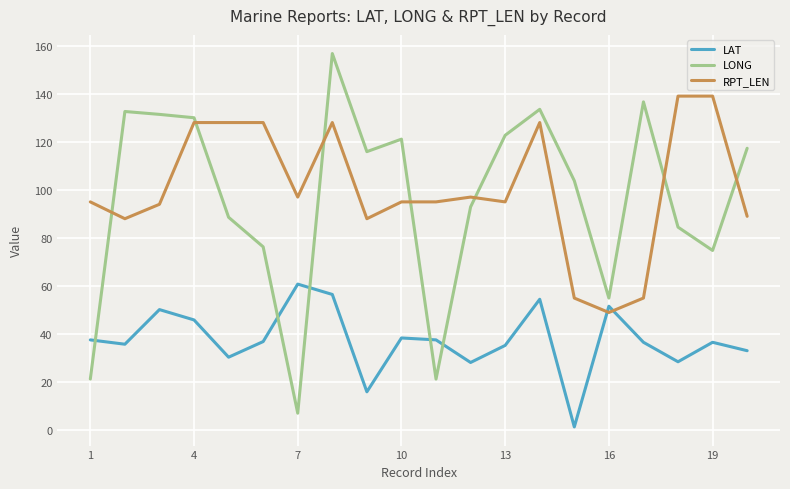

True or false: LAT has more than 1 interior local peaks.

True